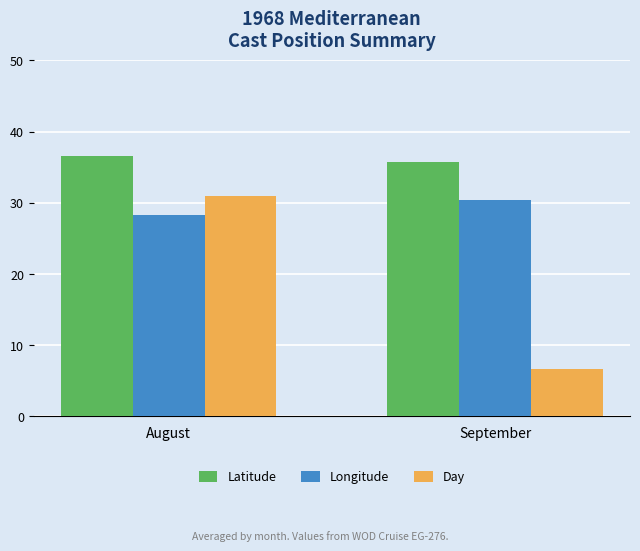

List the series in order of their peak value, lowest first.

Longitude, Day, Latitude